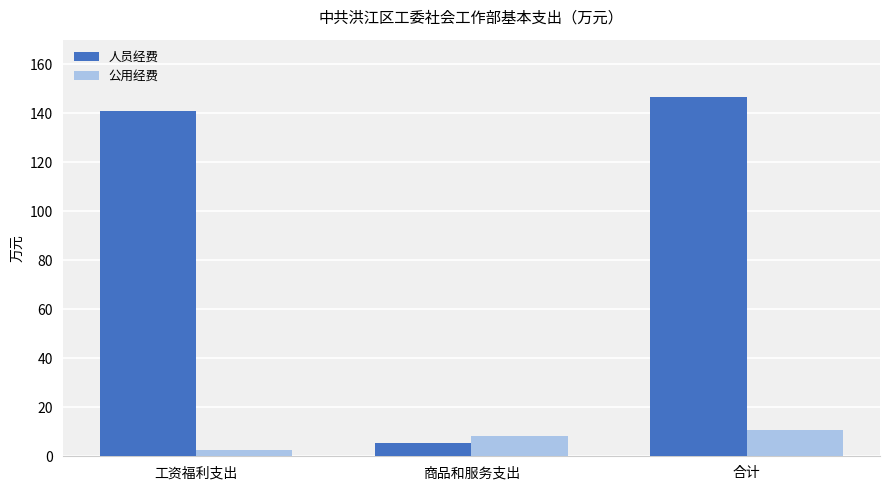

At which category is the sum across all series the highest?

合计